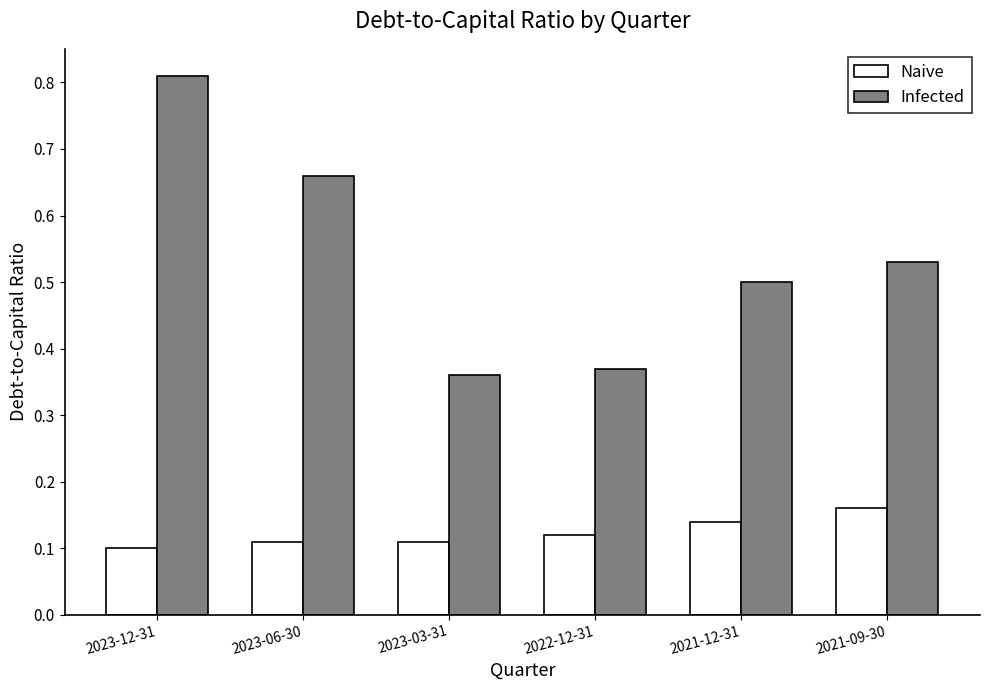

The Naive series shows 0.0 at 2022-12-31. True or false?

False